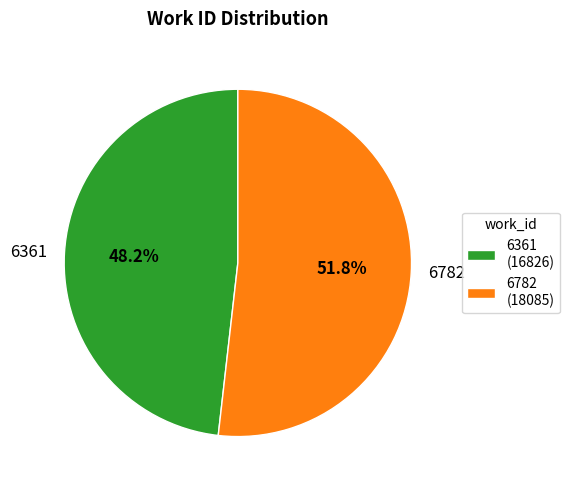

How many segments does this pie chart have?

2